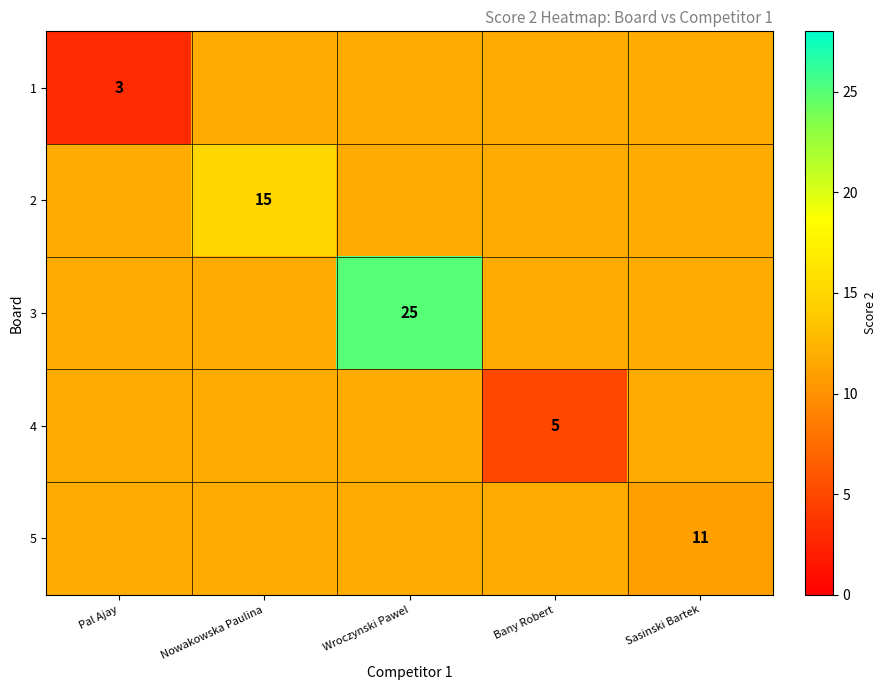

The 3 series shows 36.0 at Wroczynski Pawel. True or false?

False